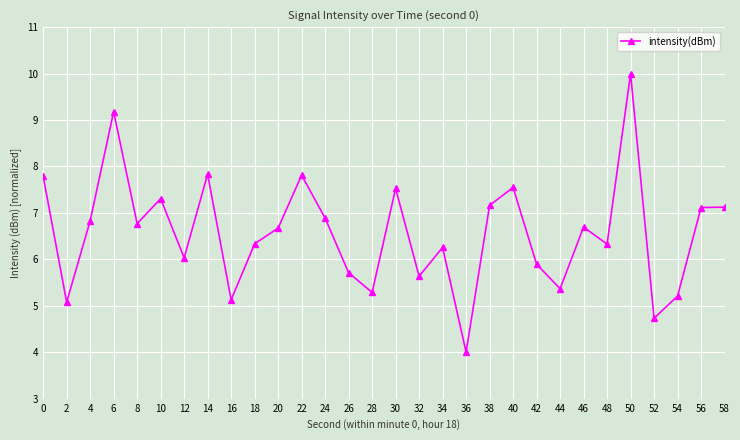

At which category does the chart reach its peak across all series?

50